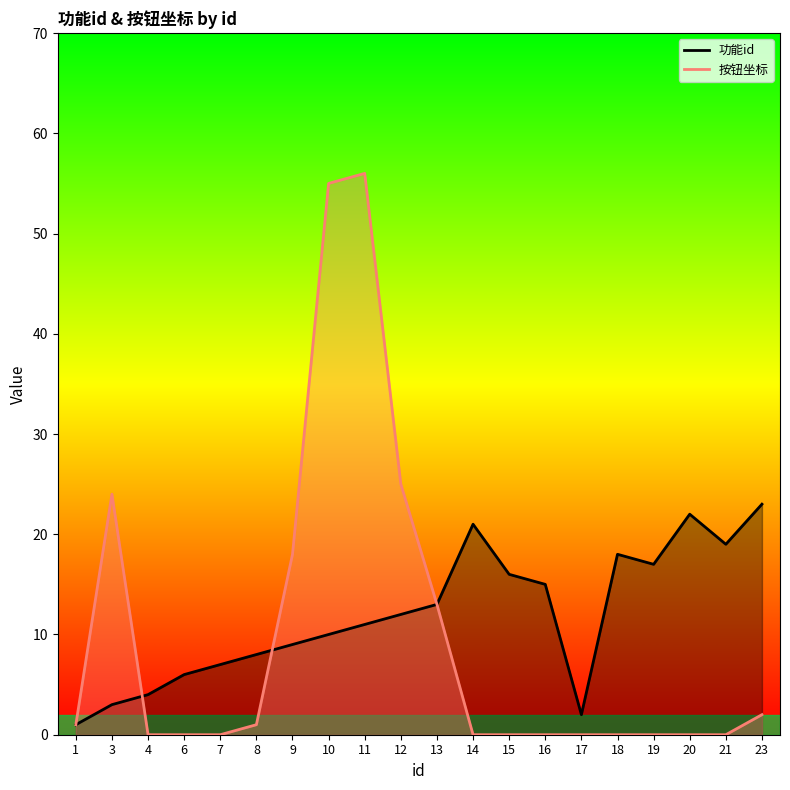

What are all the series names shown in the legend?

功能id, 按钮坐标